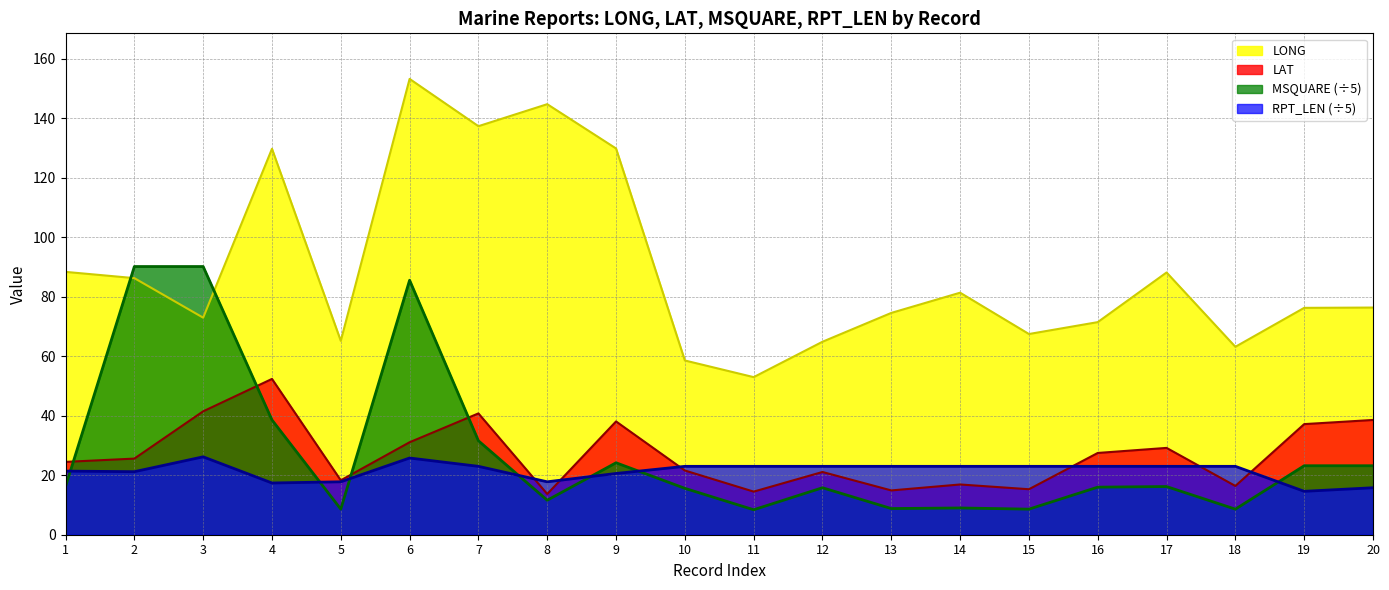

True or false: RPT_LEN (÷5) has a value of 23.0 at 11.

True